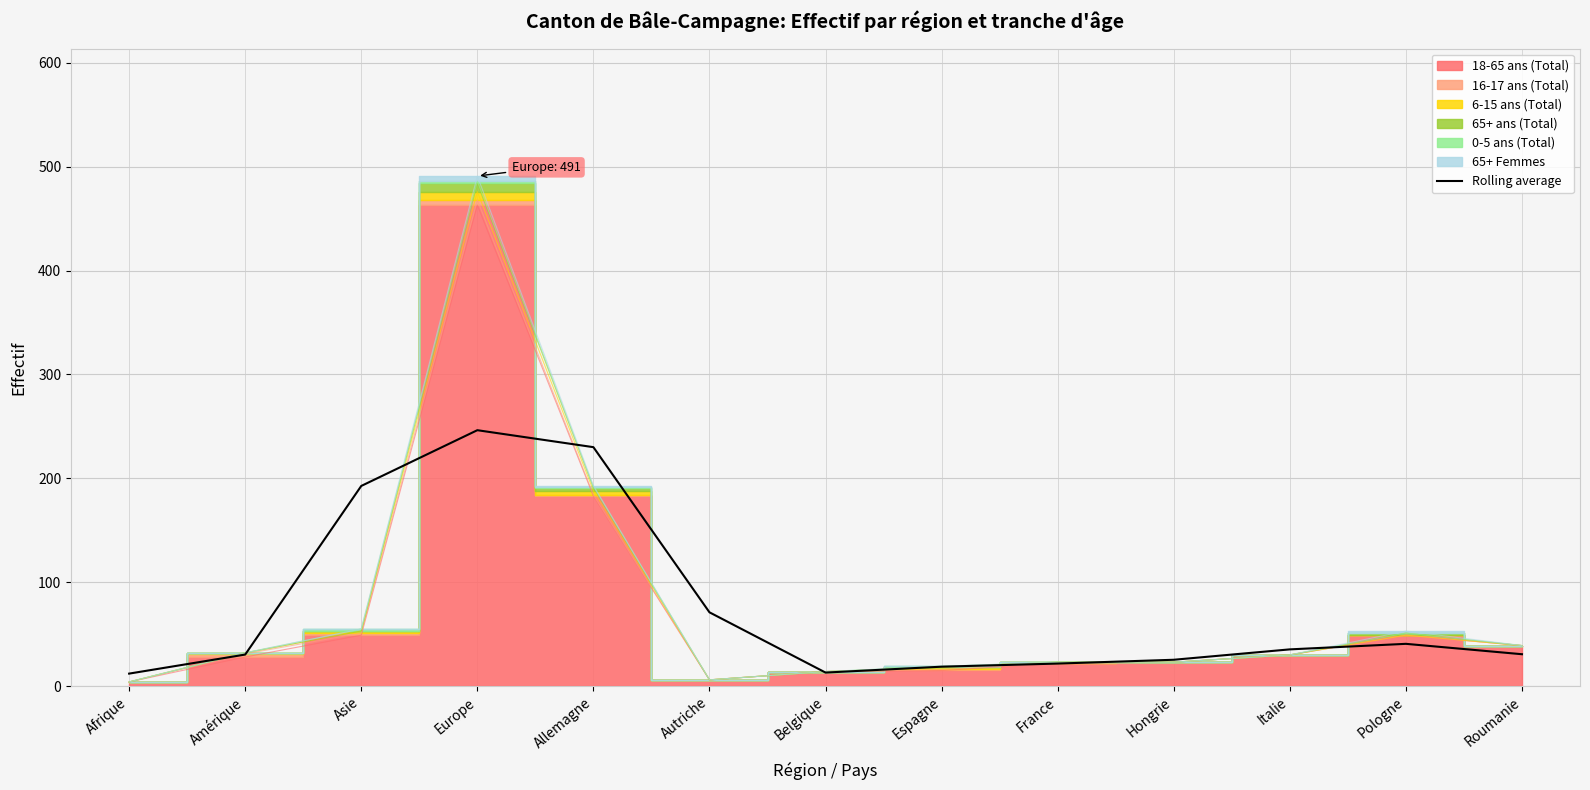

What is the difference between the values at Hongrie and Autriche?

45.7